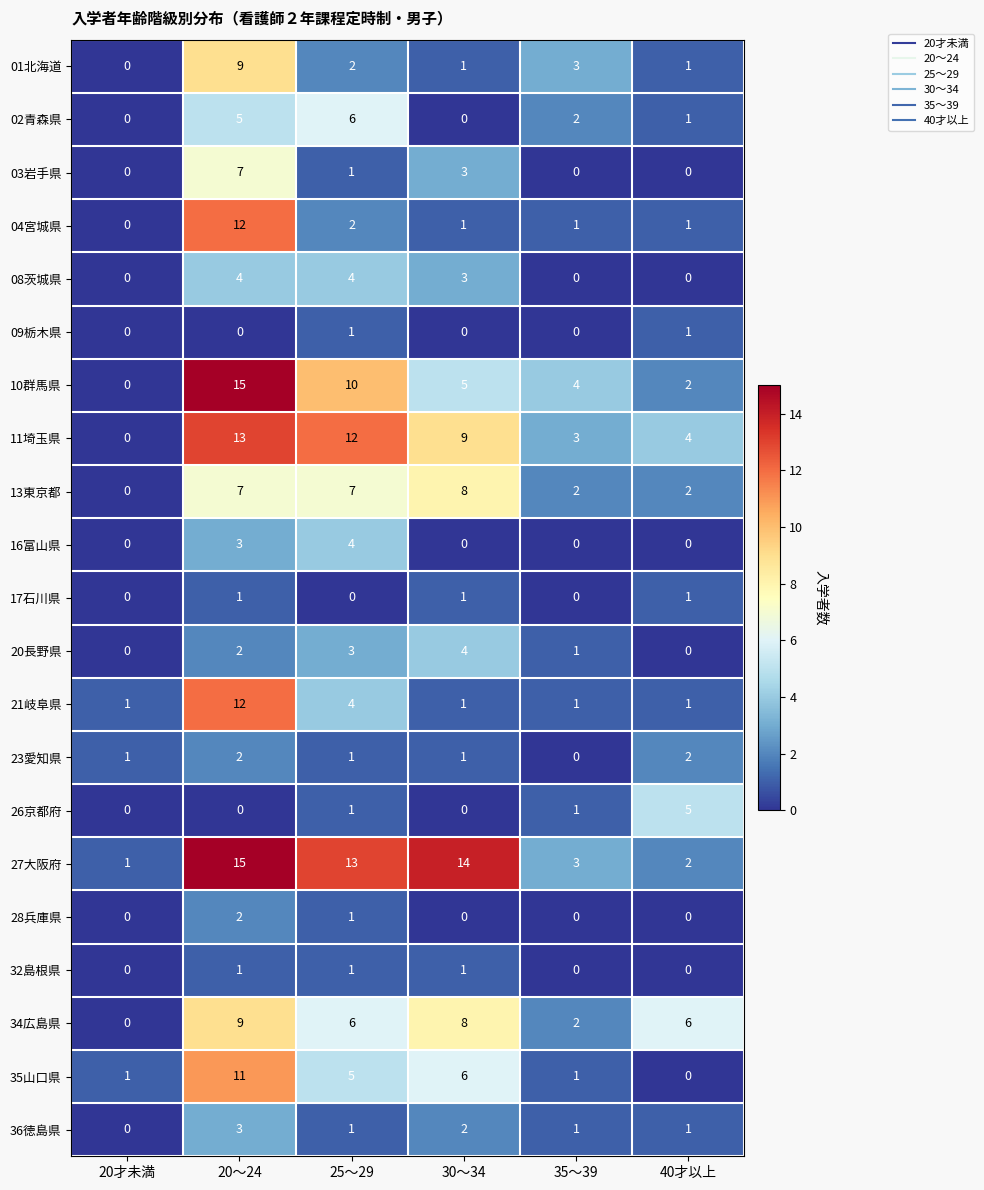

How many data points does each series have?

6